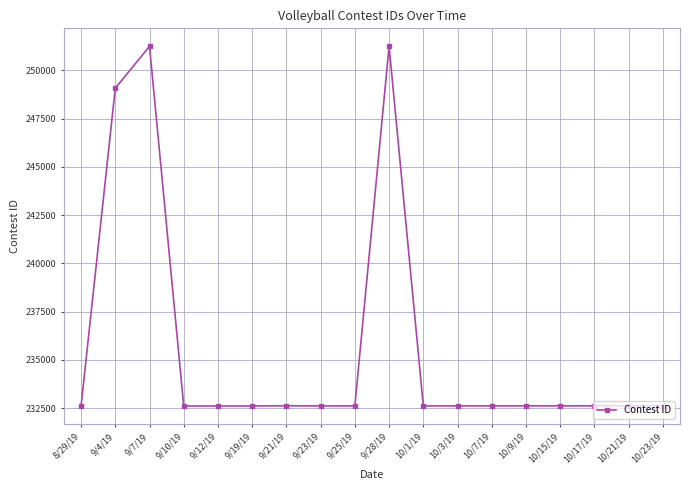

What position from the left is 10/3/19?

12